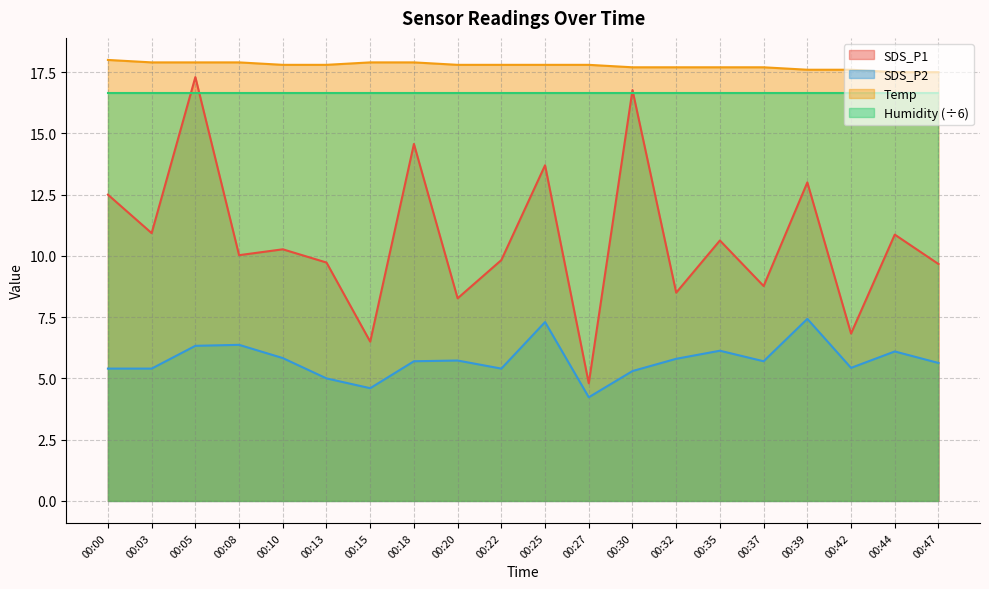

Count the Temp values in the range 17 to 18.

20